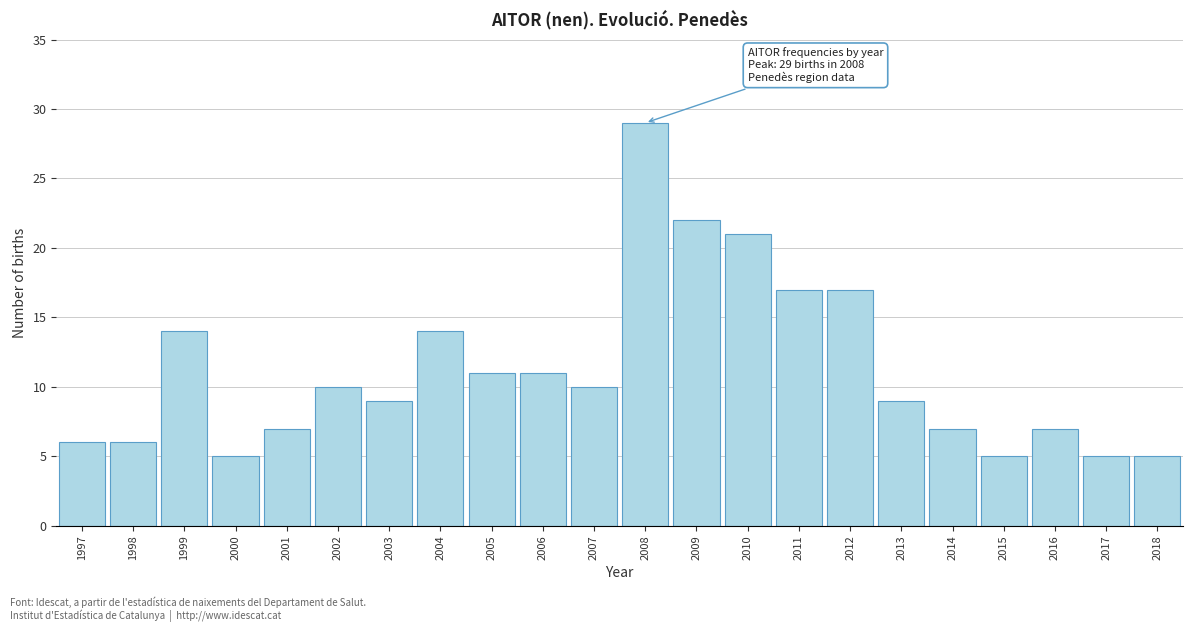

Reading right to left, extract all data points from this chart.

5	5	7	5	7	9	17	17	21	22	29	10	11	11	14	9	10	7	5	14	6	6